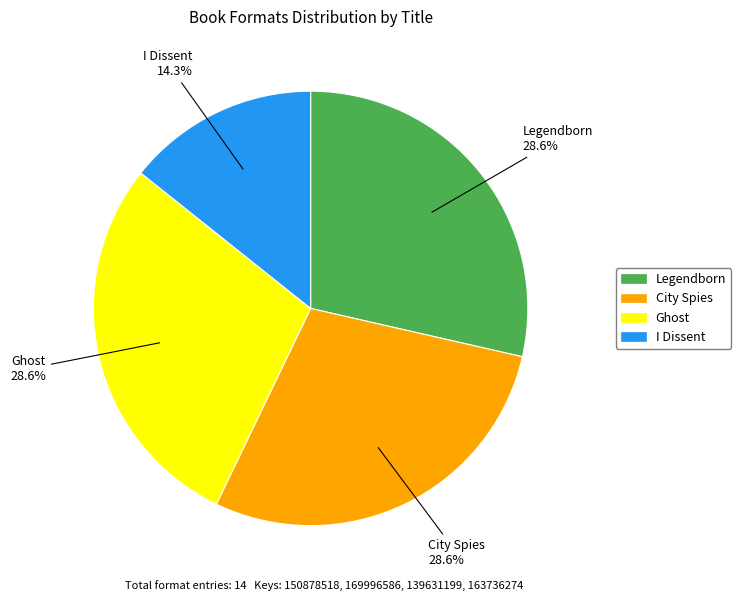

What is the smallest slice in the pie chart?

I Dissent